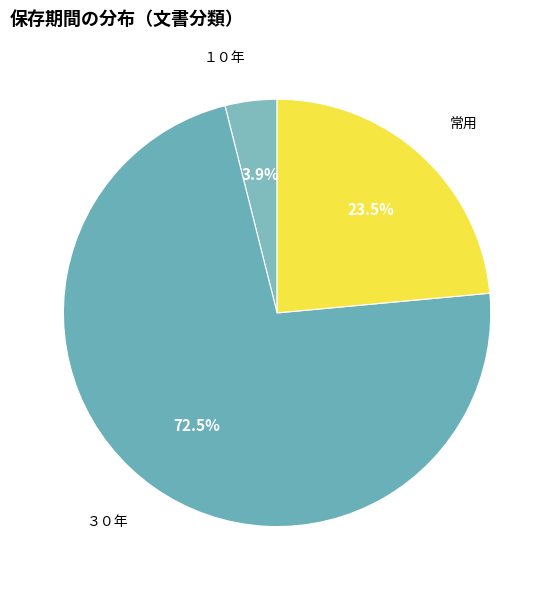

Is there a majority slice in this chart?

Yes